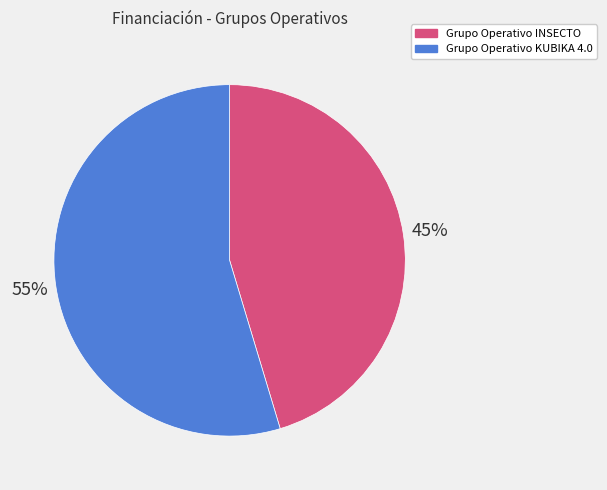

Which category has the smallest portion of the pie?

Grupo Operativo INSECTO